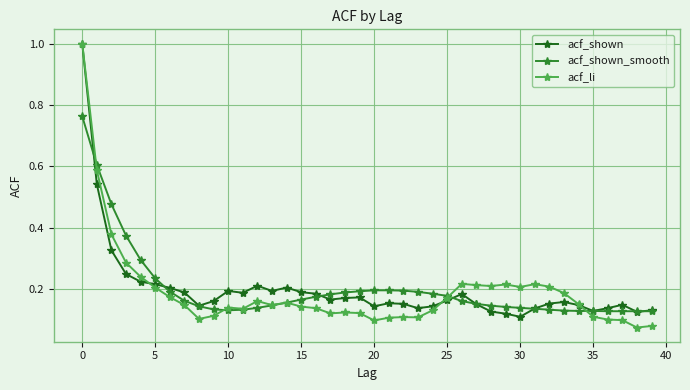

At how many categories does at least one series exceed 0?

40